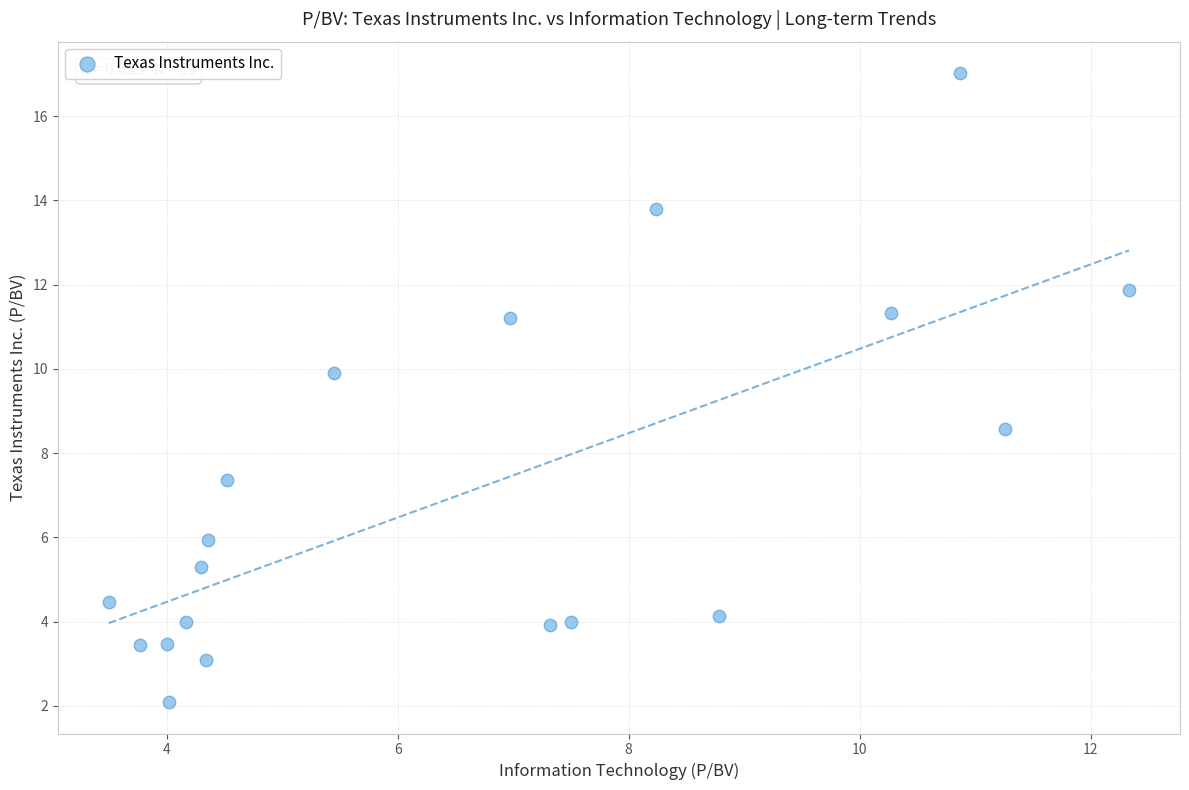

What Y value in the scatter plot is closest to 9?

8.6